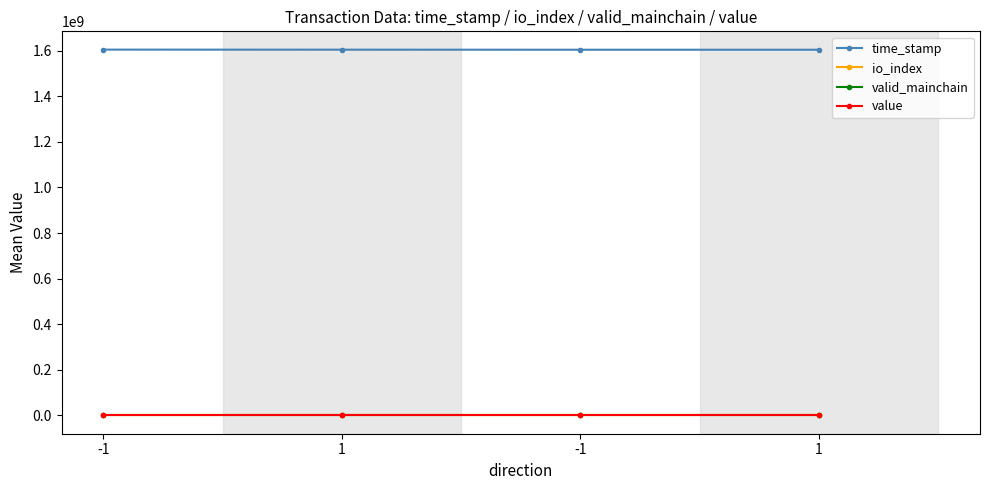

Reading left to right, transcribe all the data shown in this chart.

time_stamp: 1604788002.0	1604556811.0	1604313149.0	1604278379.0
io_index: 25.0	3.0	33.0	3.0
valid_mainchain: 1.0	1.0	1.0	1.0
value: 13.9	13.9	13.9	13.9